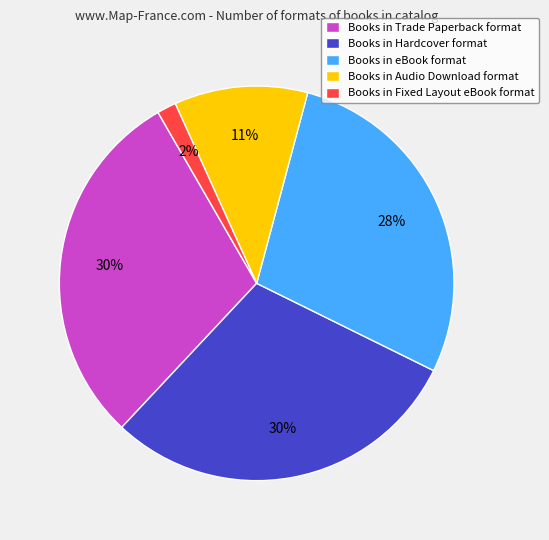

Do Books in Audio Download format and Books in eBook format together represent more than half of the pie?

No